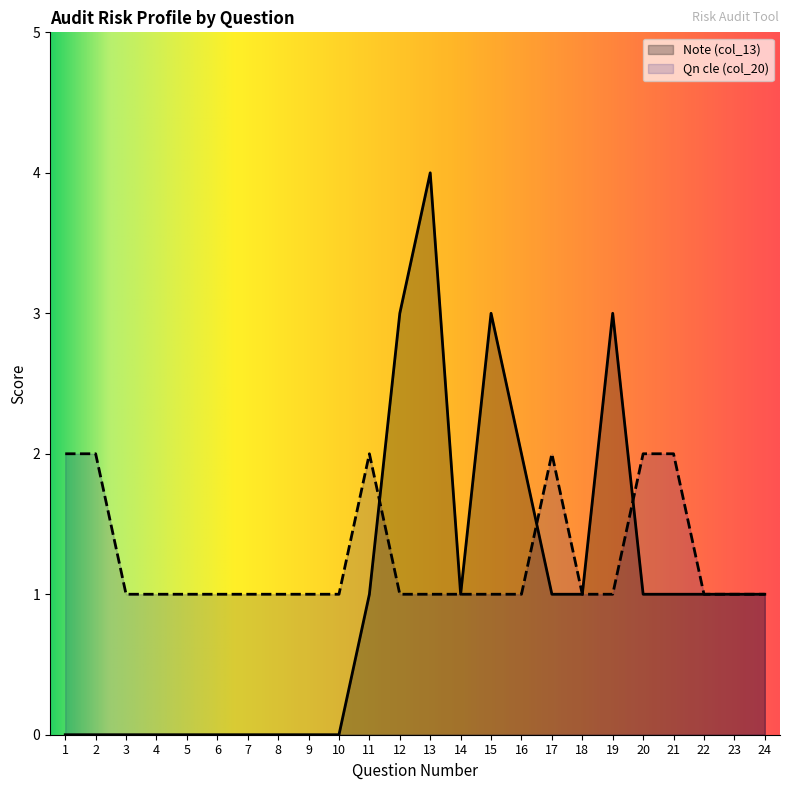

Rank the series by their maximum value, from lowest to highest.

Qn cle (col_20), Note (col_13)